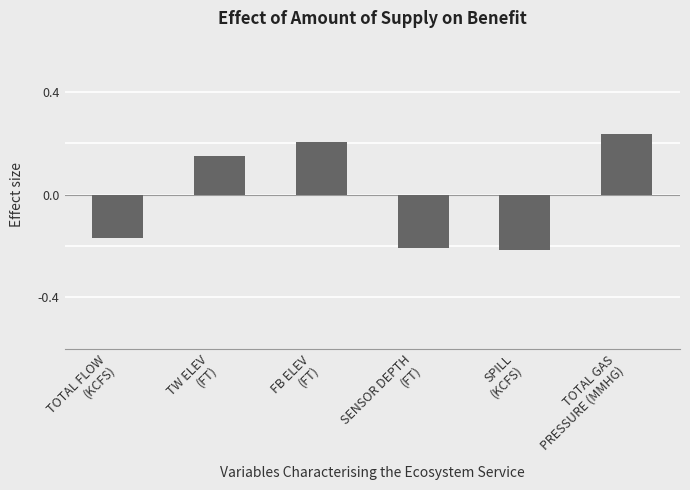

How many values are between 0 and 1?

3